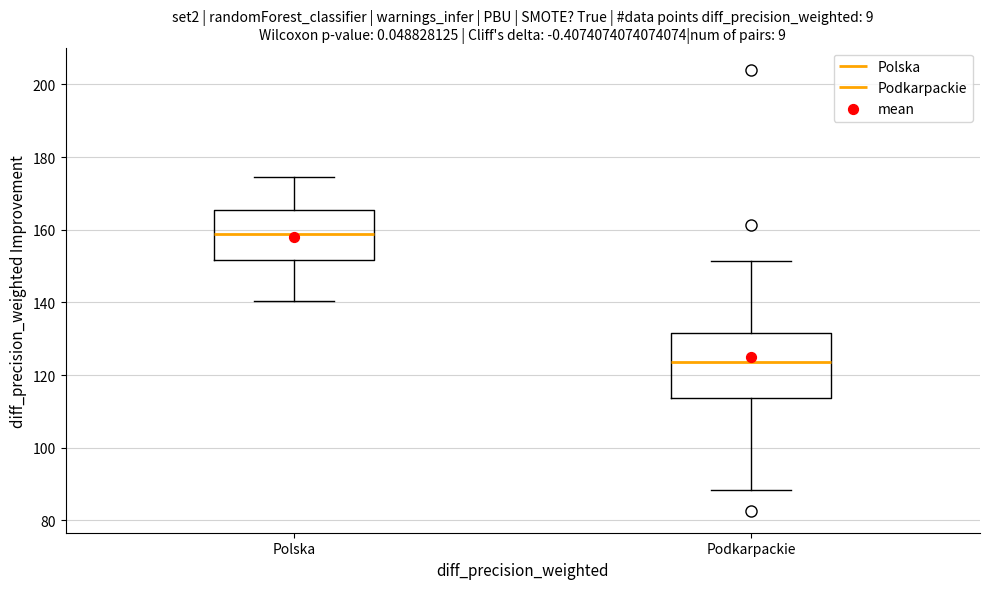

Which box's median line is the highest?

Polska